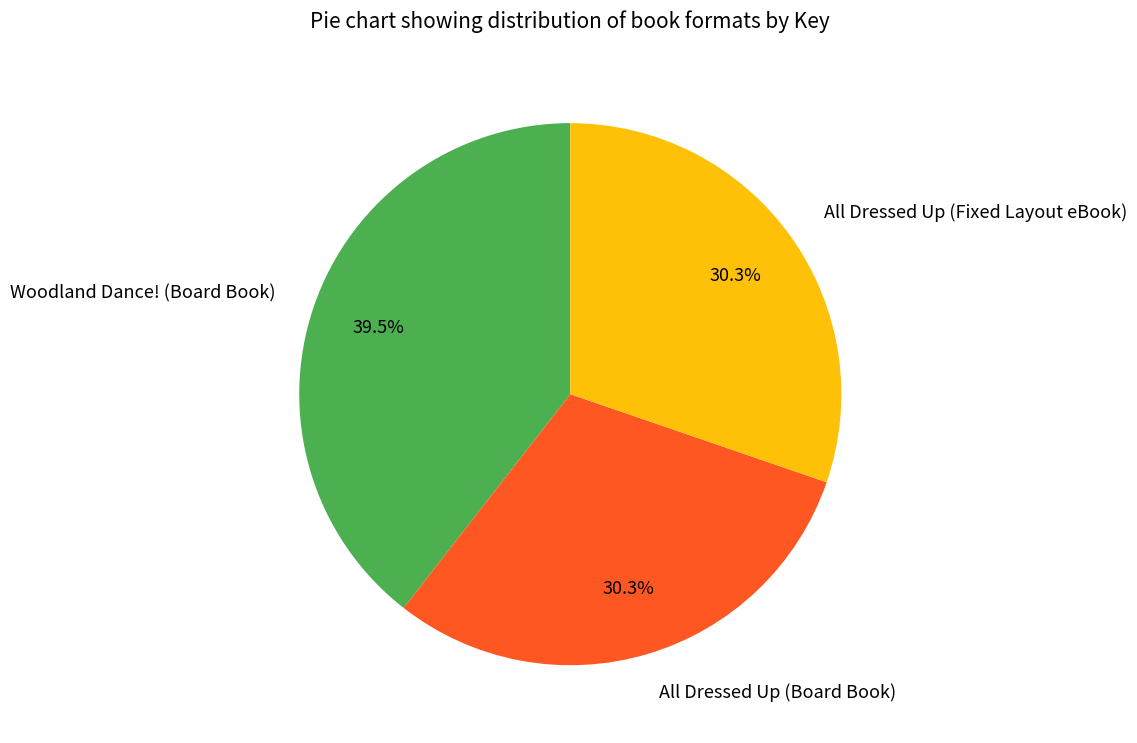

To the nearest percent, what is the combined percentage of Woodland Dance! (Board Book) and All Dressed Up (Board Book)?

70%